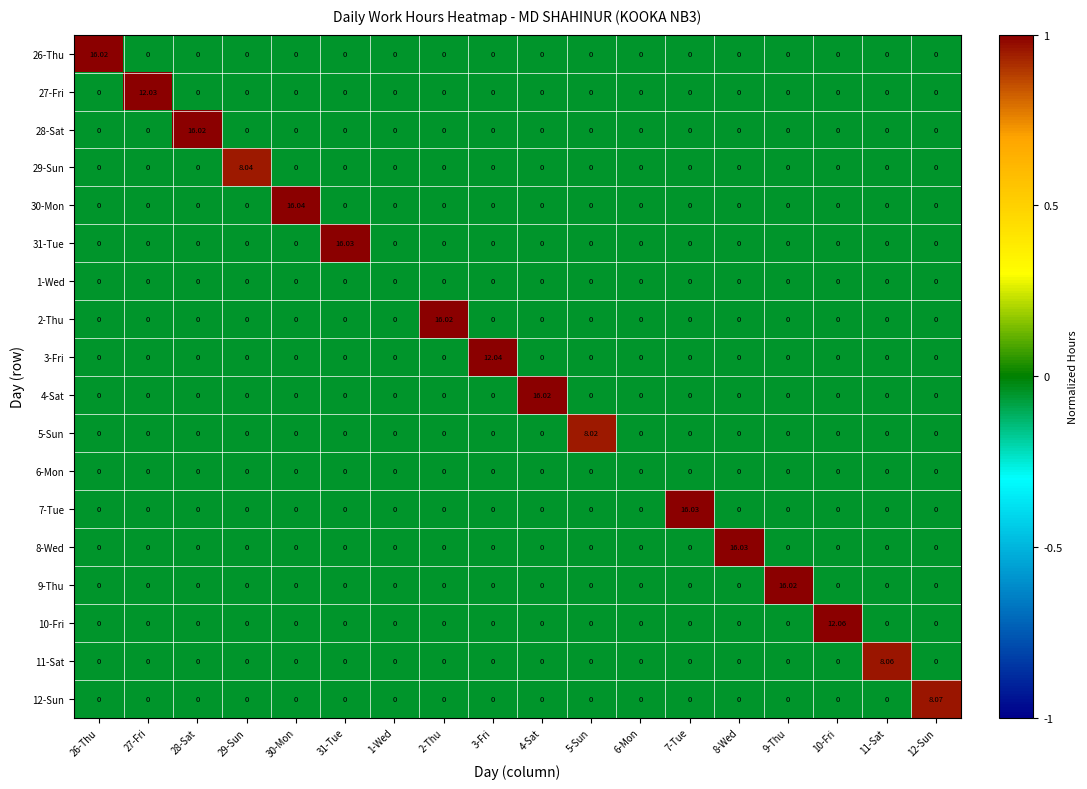

Count the number of categories in the chart.

18